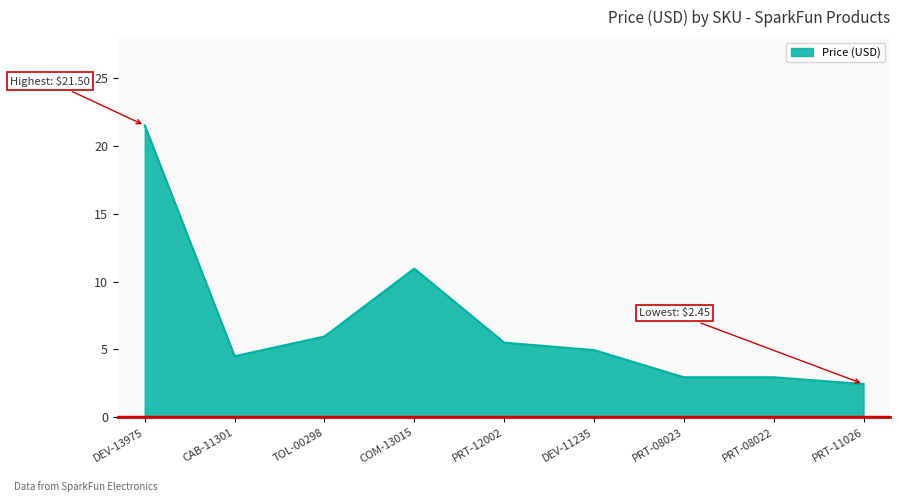

What is the greatest value displayed?

21.5